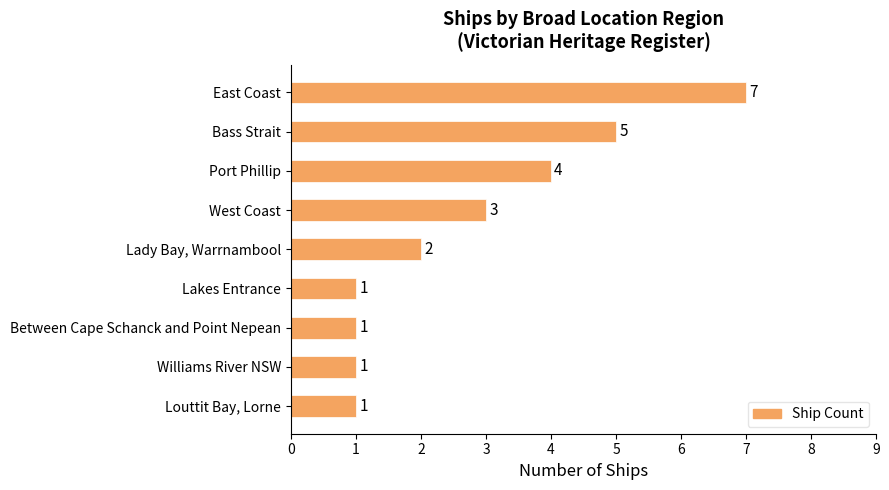

What is the difference between the maximum and minimum values?

6